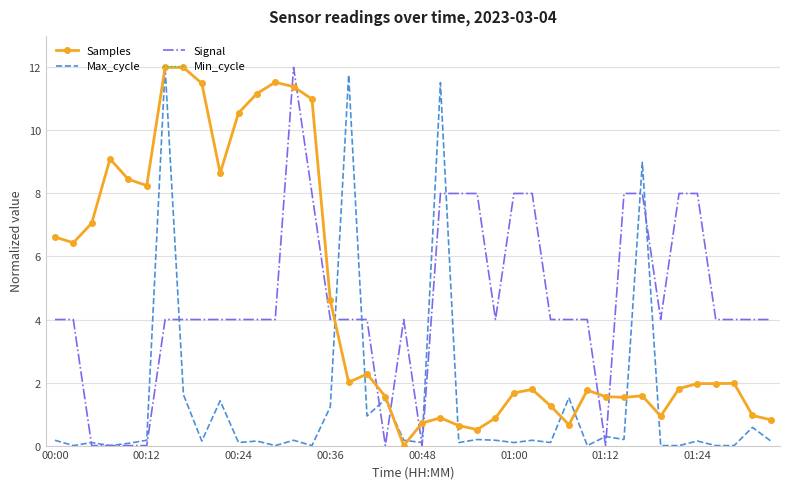

What position from the right is 17?

23